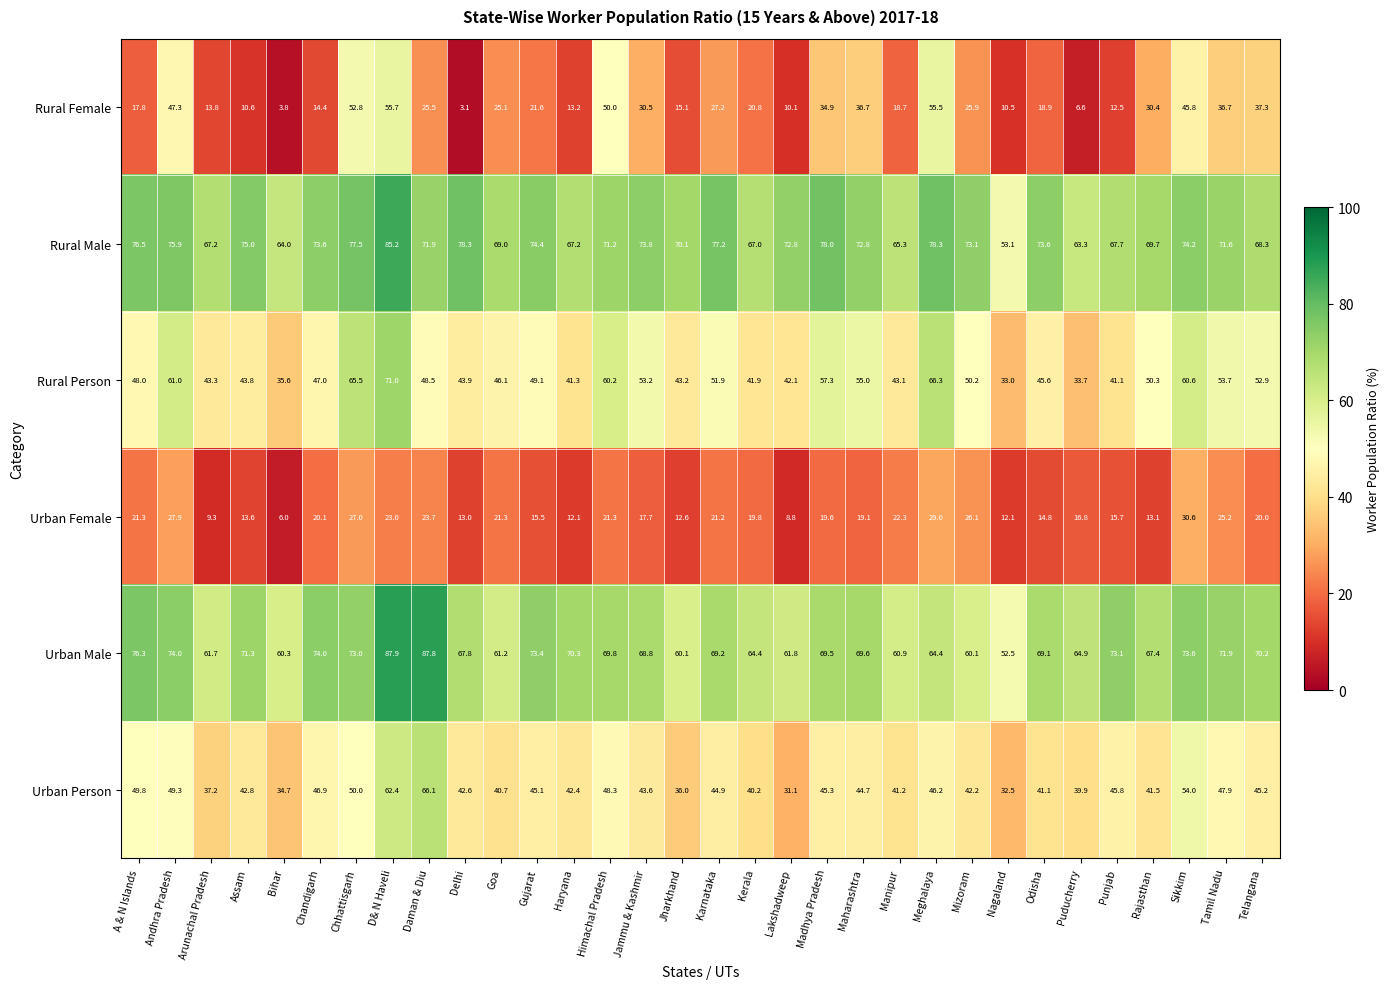

Which label corresponds to the smallest value in the chart?

Delhi